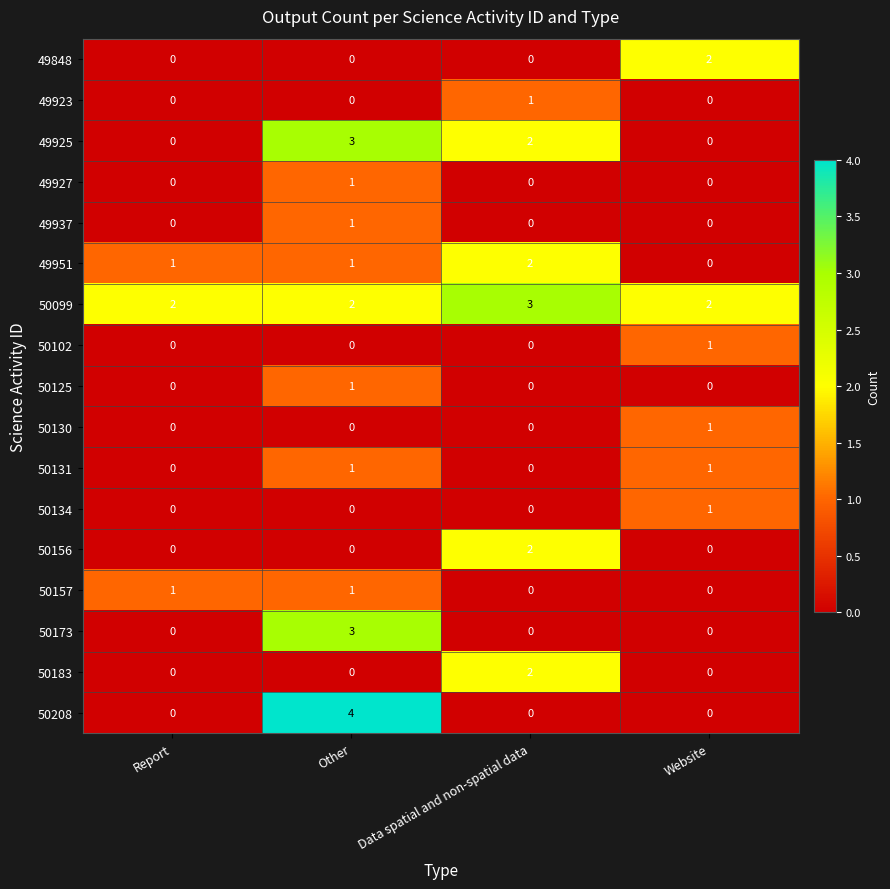

Is it true that 50130 equals -1 at Other?

False